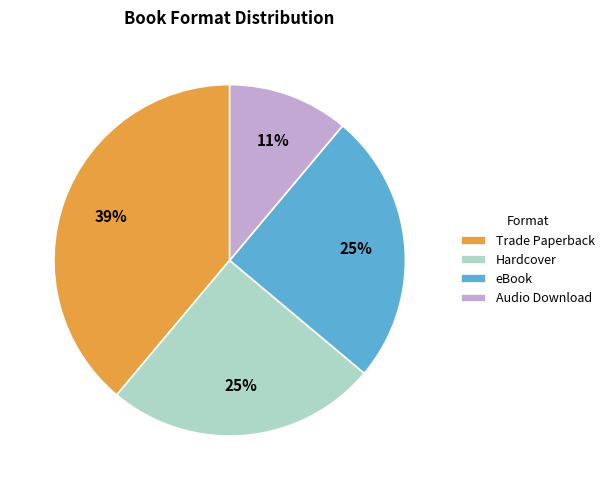

Does any single category account for the majority?

No